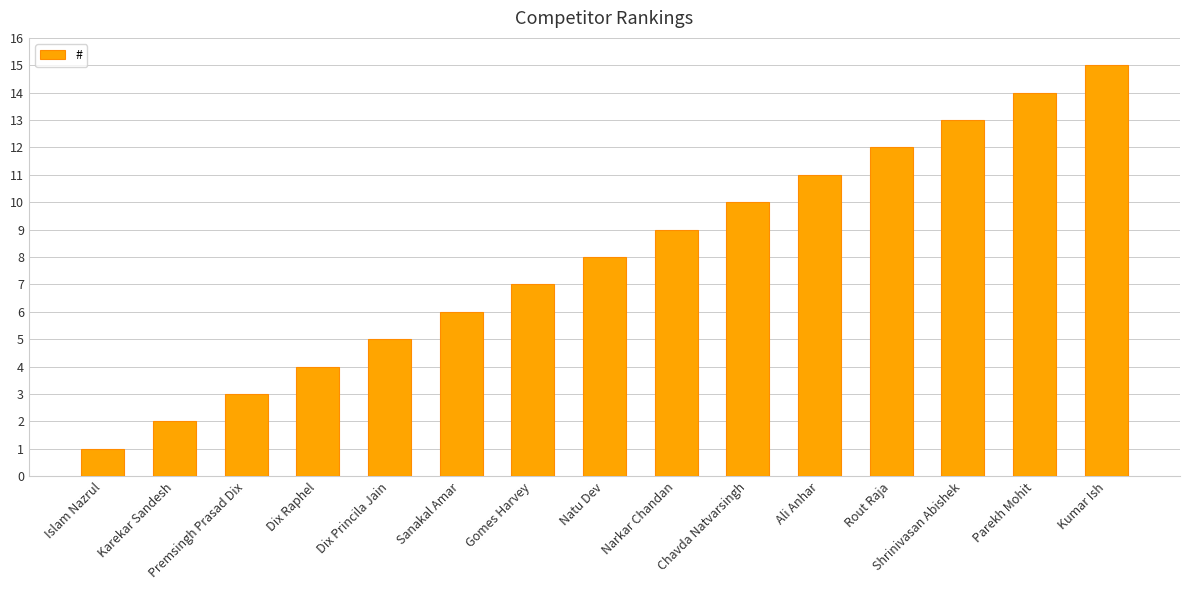

What is the label of the 8th bar from the right?

Natu Dev